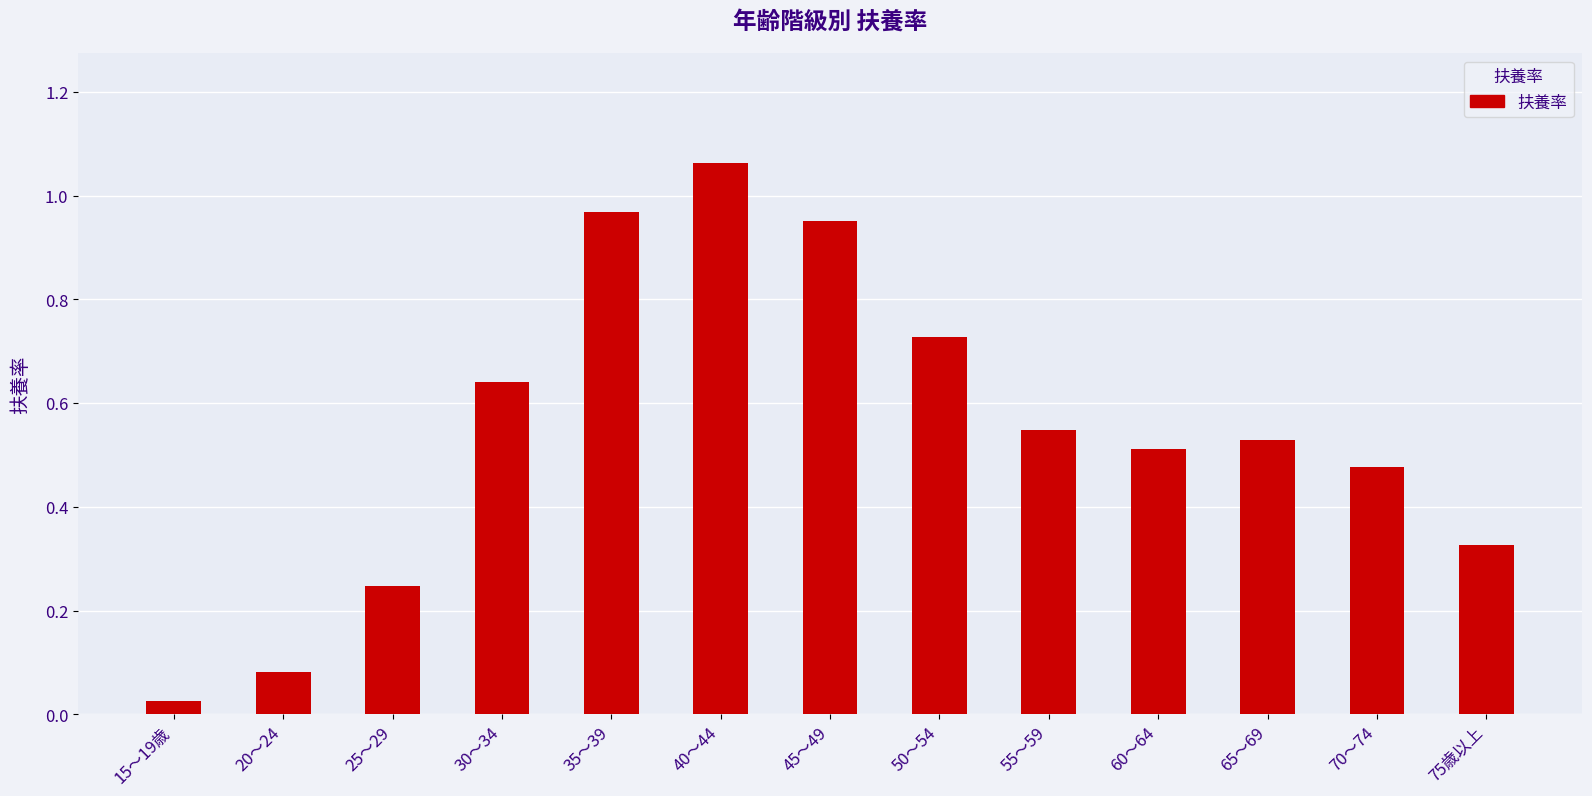

What is the label of the 13th bar from the left?

75歳以上